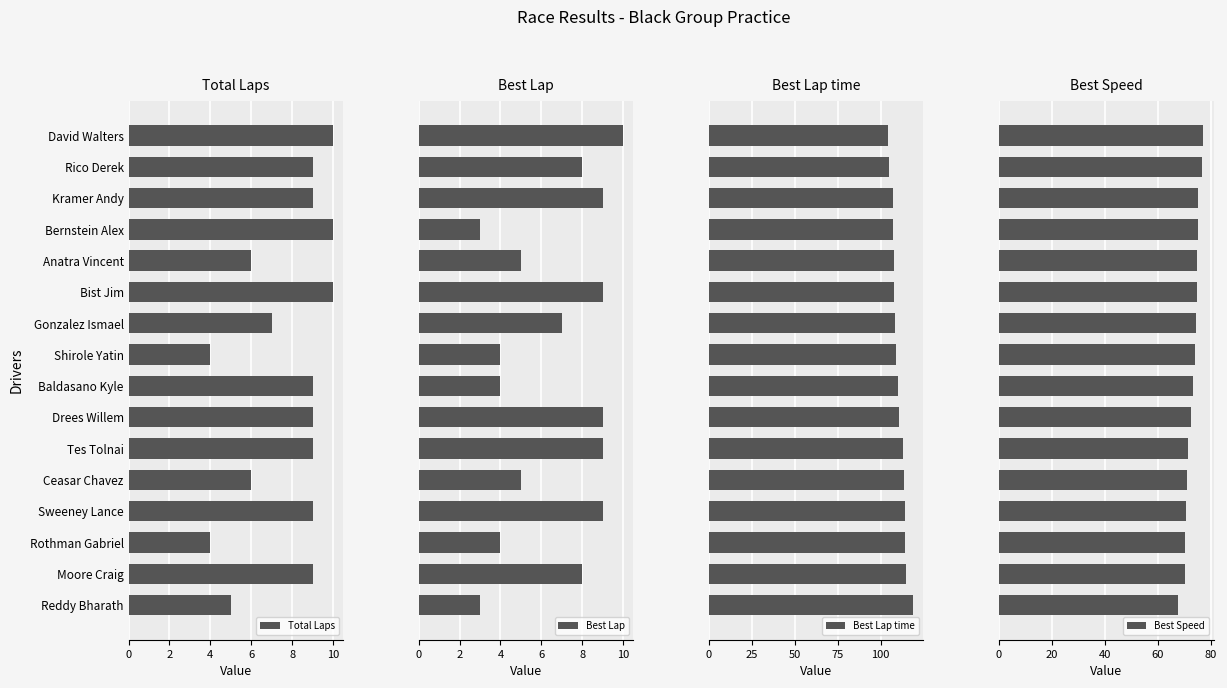

Reading left to right, what are all the values shown in this chart?

Total Laps: 10.0	9.0	9.0	10.0	6.0	10.0	7.0	4.0	9.0	9.0	9.0	6.0	9.0	4.0	9.0	5.0
Best Lap: 10.0	8.0	9.0	3.0	5.0	9.0	7.0	4.0	4.0	9.0	9.0	5.0	9.0	4.0	8.0	3.0
Best Lap time: 104.5	105.2	107.0	107.0	107.6	108.0	108.2	109.1	110.1	110.9	113.0	113.5	114.0	114.4	114.8	119.0
Best Speed: 77.1	76.6	75.3	75.3	74.9	74.6	74.5	73.8	73.2	72.6	71.3	71.0	70.7	70.4	70.2	67.7